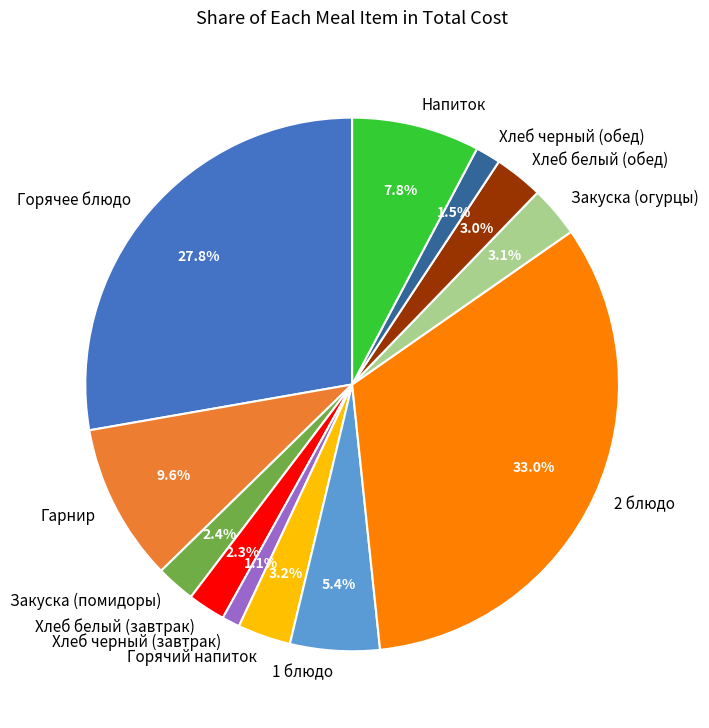

Which slice is the largest?

2 блюдо